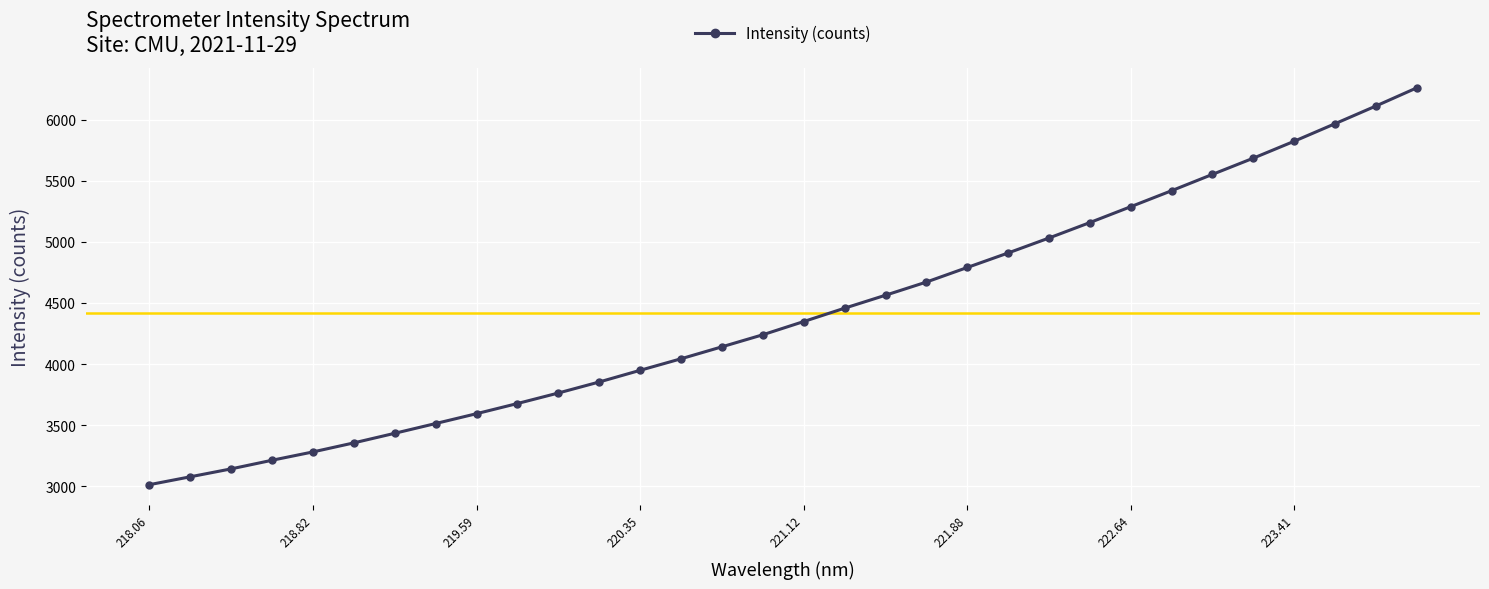

True or false: there are more than 2 points higher than both neighbors.

False